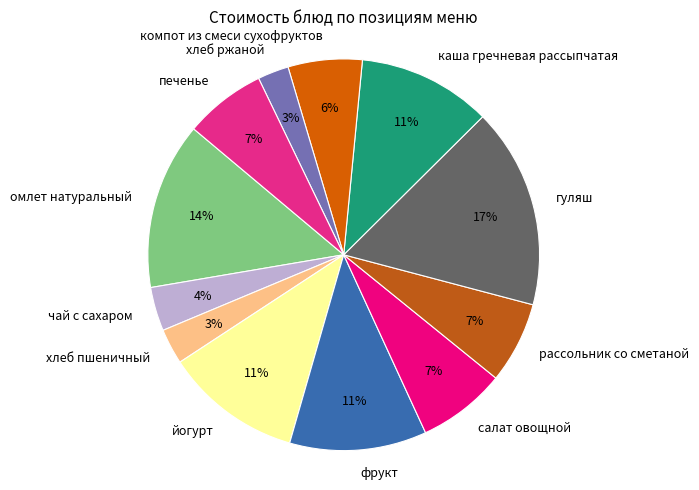

What is the ratio of the value at омлет натуральный to the value at компот из смеси сухофруктов?

2.3